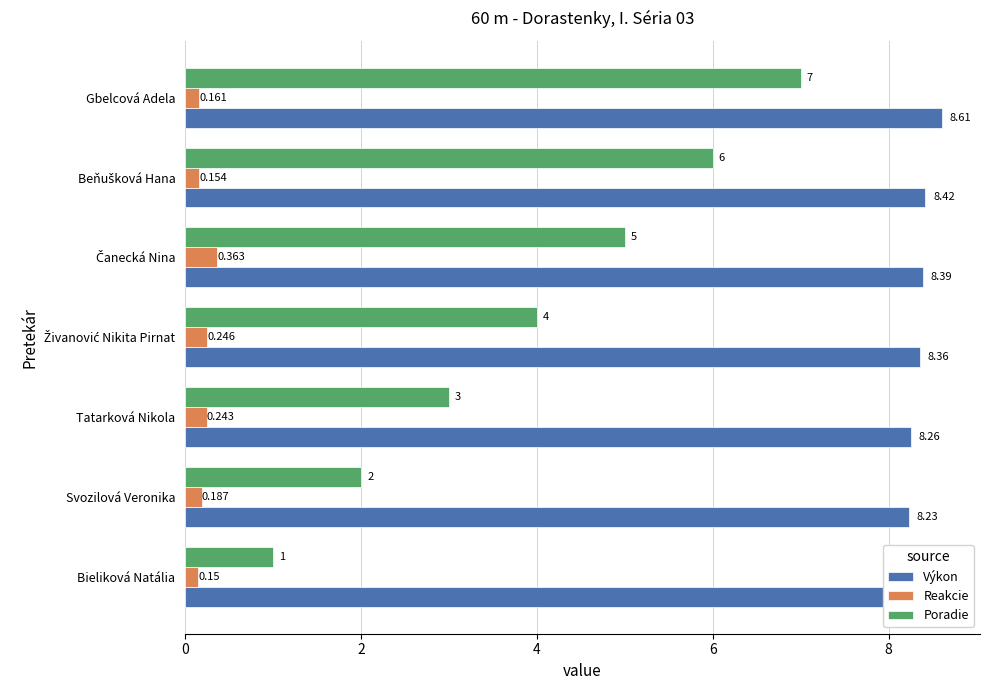

What value does the Výkon series have at Tatarková Nikola?

8.3